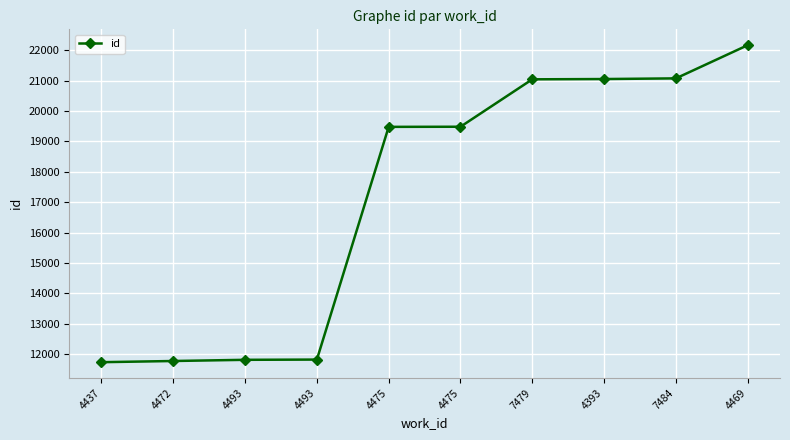

List the labels in order of value, largest first.

4469, 7484, 4393, 7479, 4475, 4475, 4493, 4493, 4472, 4437